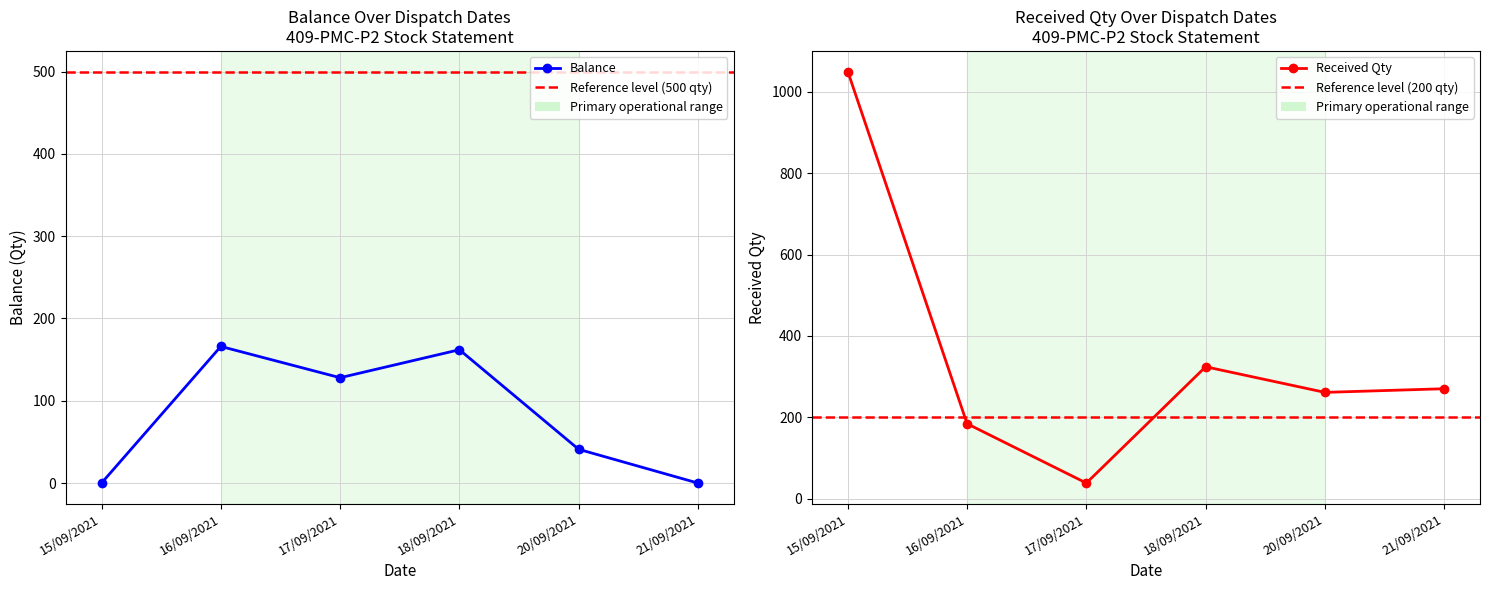

At which label is Received Qty closest to 544?

18/09/2021